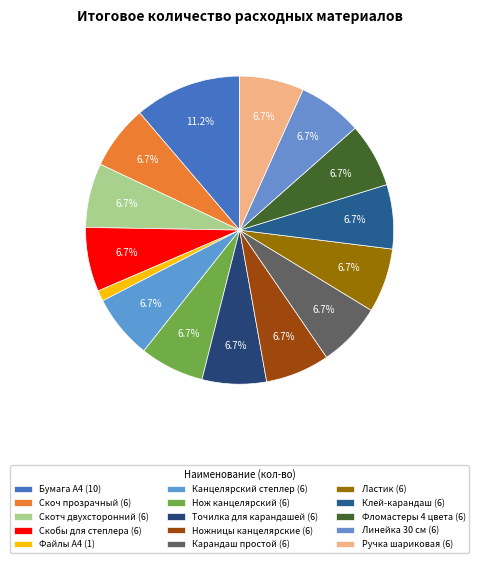

What is the ratio of the value at Линейка 30 см to the value at Карандаш простой?

1.0